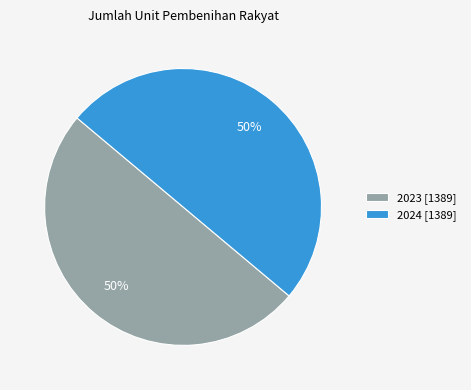

Approximately how many times larger is the value at 2023 [1389] compared to 2024 [1389]?

1.0